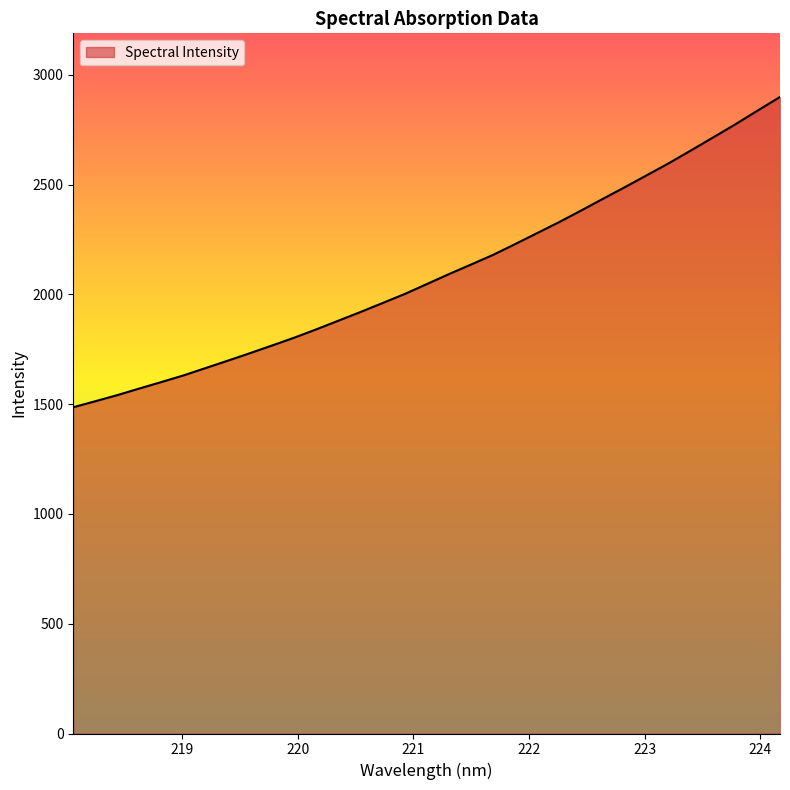

What is the minimum value shown in the chart?

1486.3